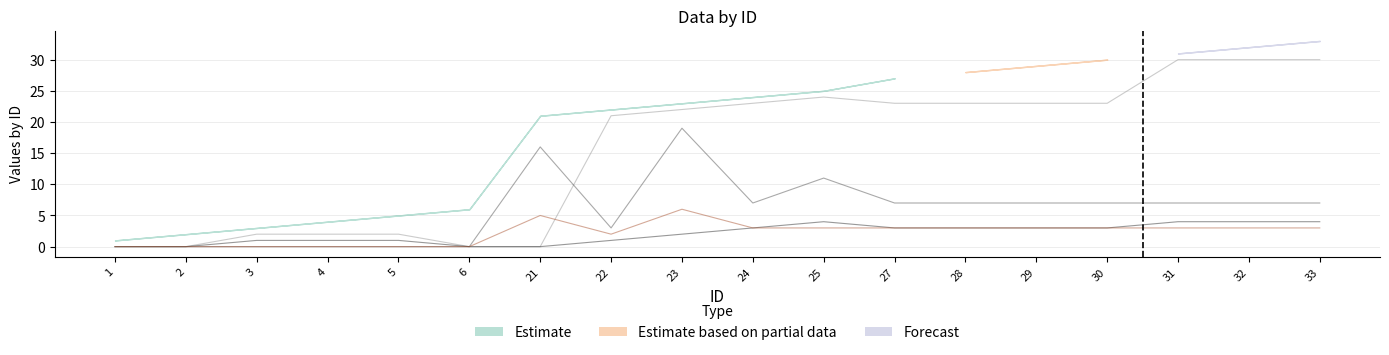

True or false: branch_level and topo intersect in this chart.

False